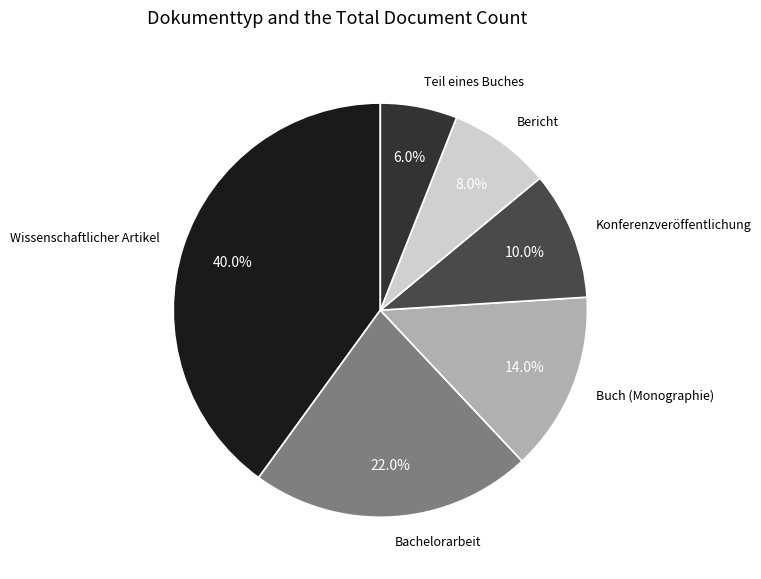

Is Bachelorarbeit the majority of the pie?

No